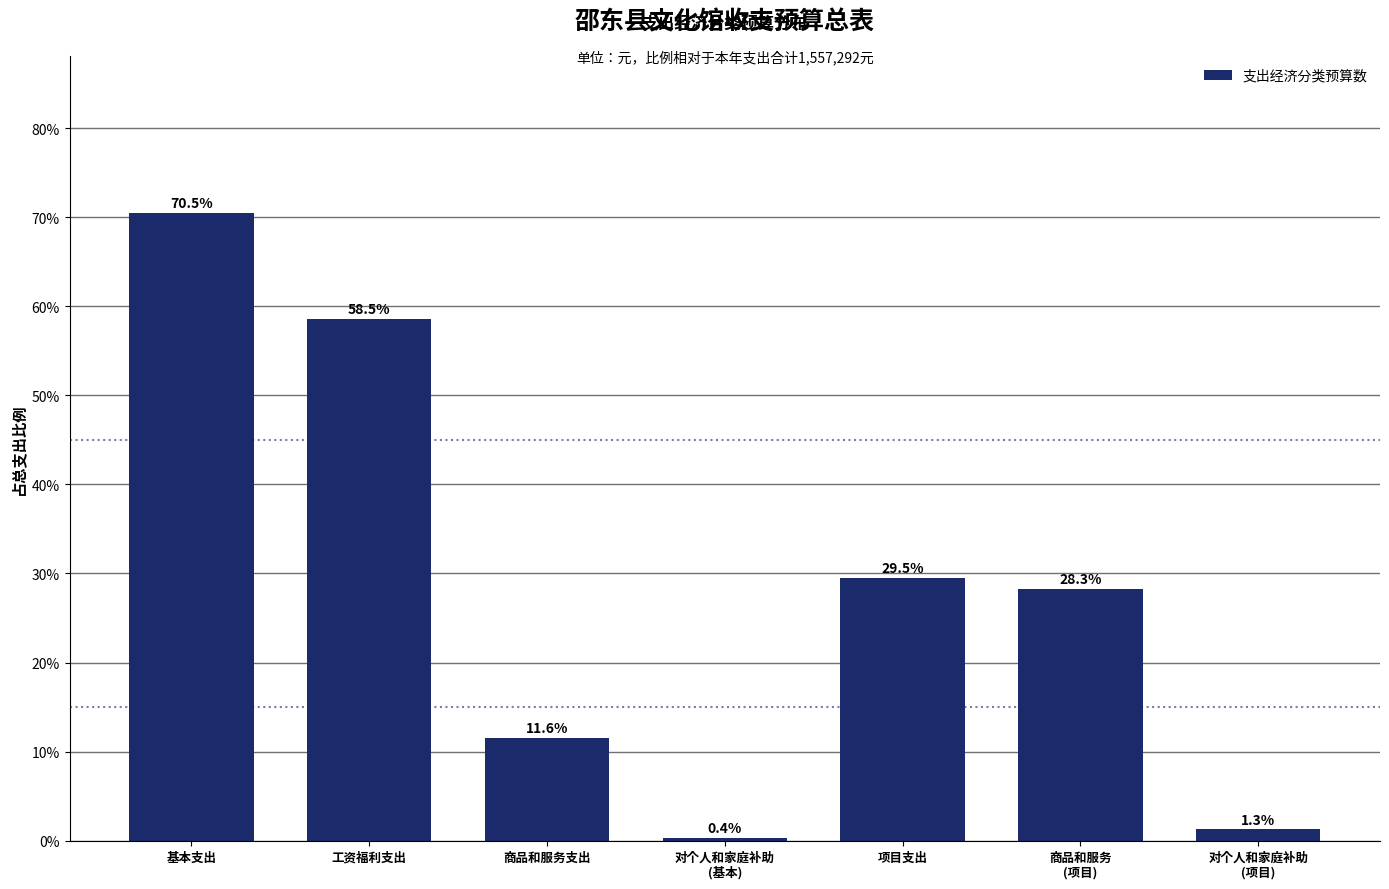

Reading left to right, transcribe all the data shown in this chart.

70.5	58.5	11.6	0.4	29.5	28.3	1.3